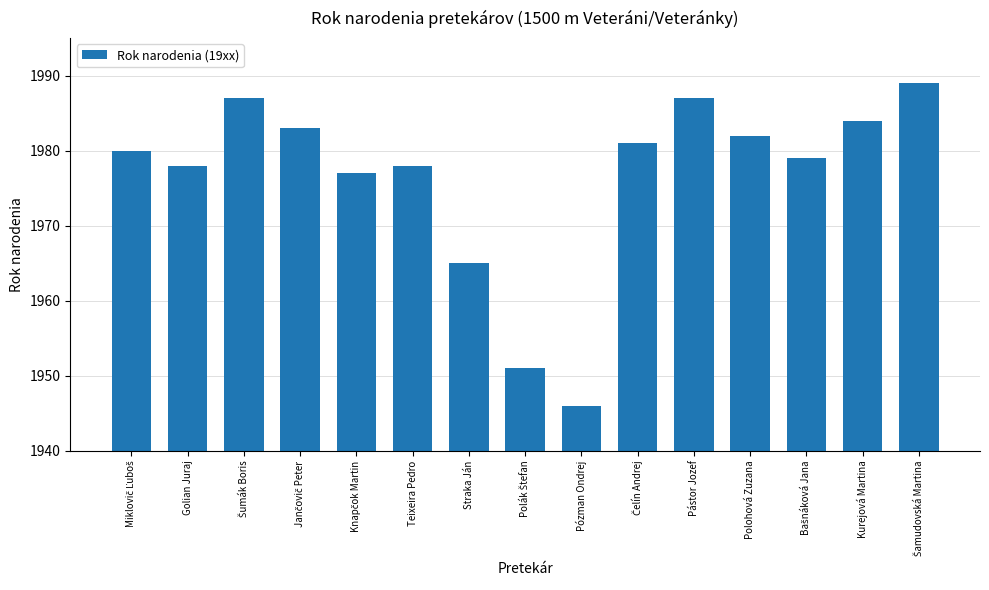

Reading left to right, list all the values displayed in this chart.

1980	1978	1987	1983	1977	1978	1965	1951	1946	1981	1987	1982	1979	1984	1989